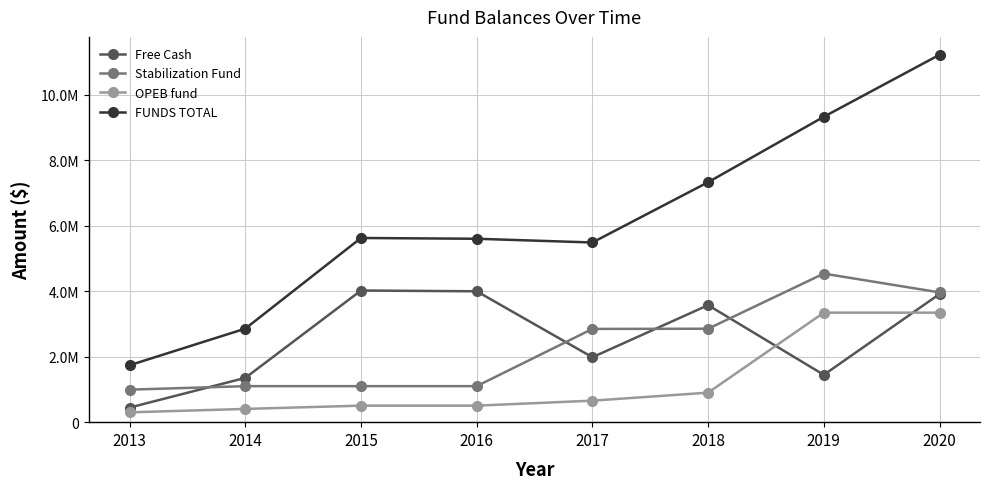

What is the difference between the highest and lowest values at 2013?

1439534